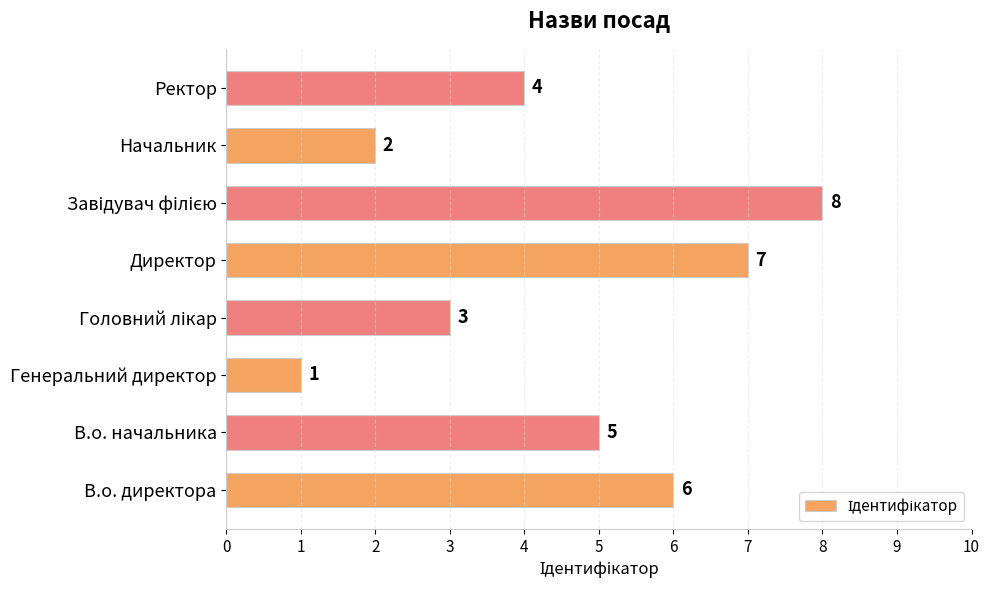

True or false: the data shows 3 at Начальник.

False